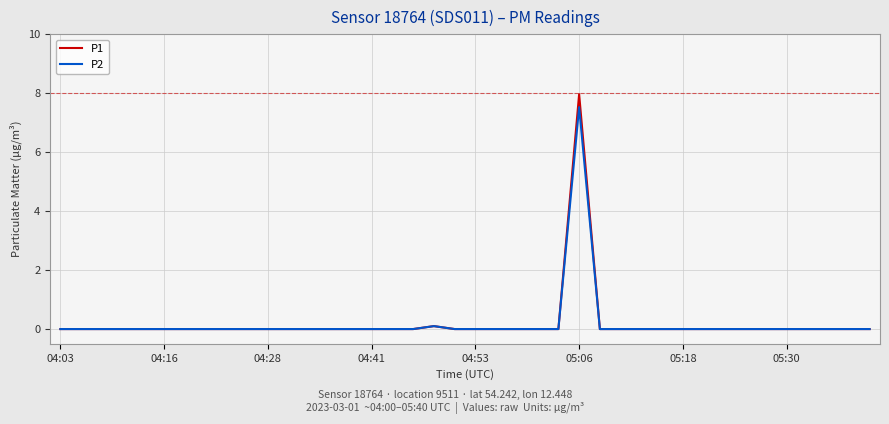

What is the highest value of the P1 series?

8.0